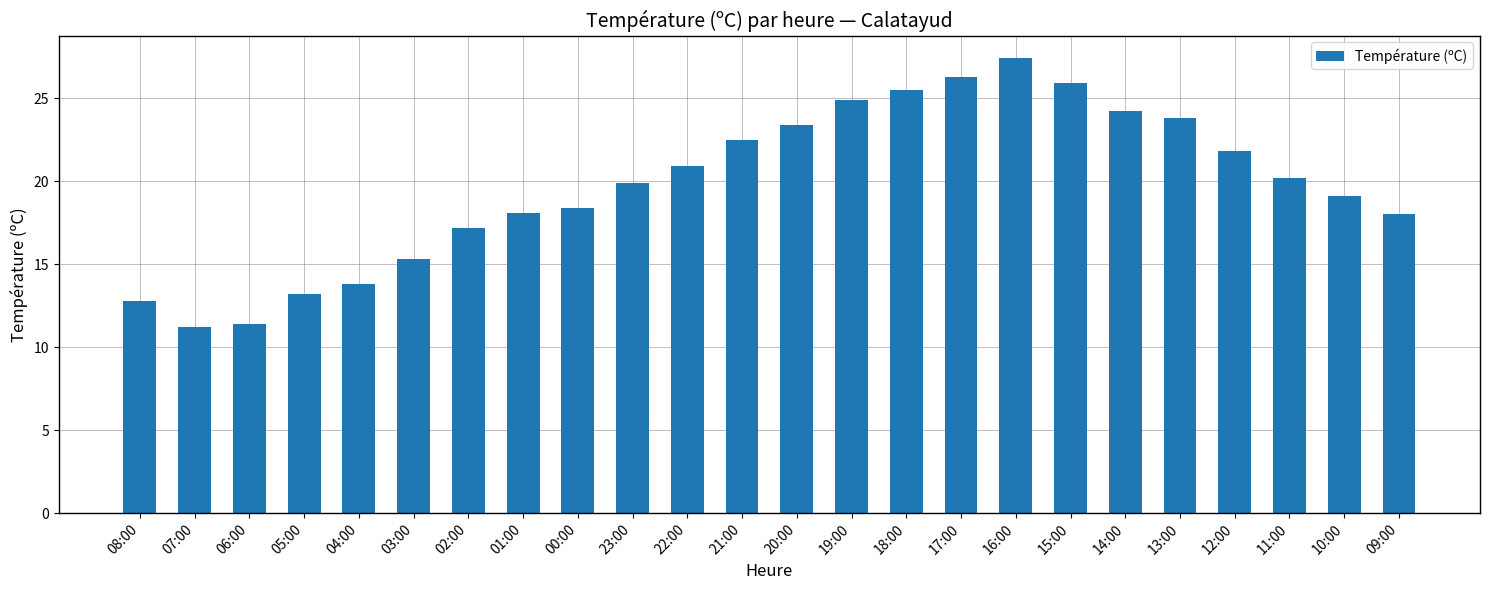

What is the smallest value displayed?

11.2